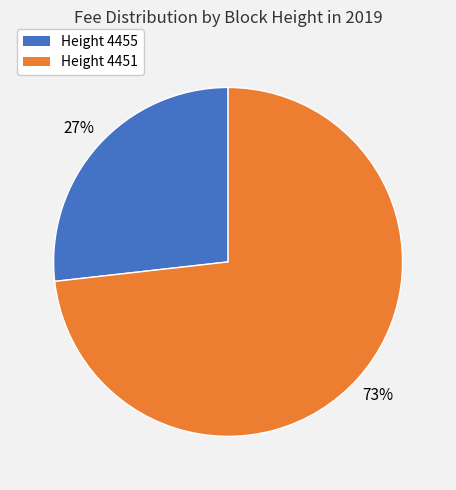

To the nearest percent, what is the average slice percentage?

50%